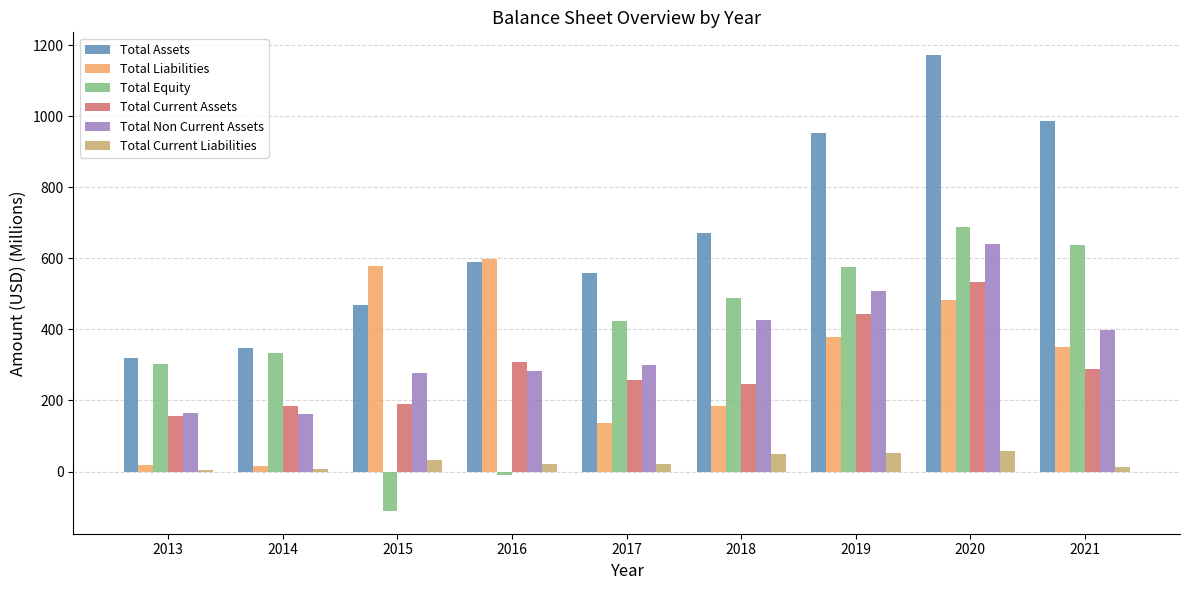

True or false: Total Liabilities has a value of 184.1 at 2018.

True